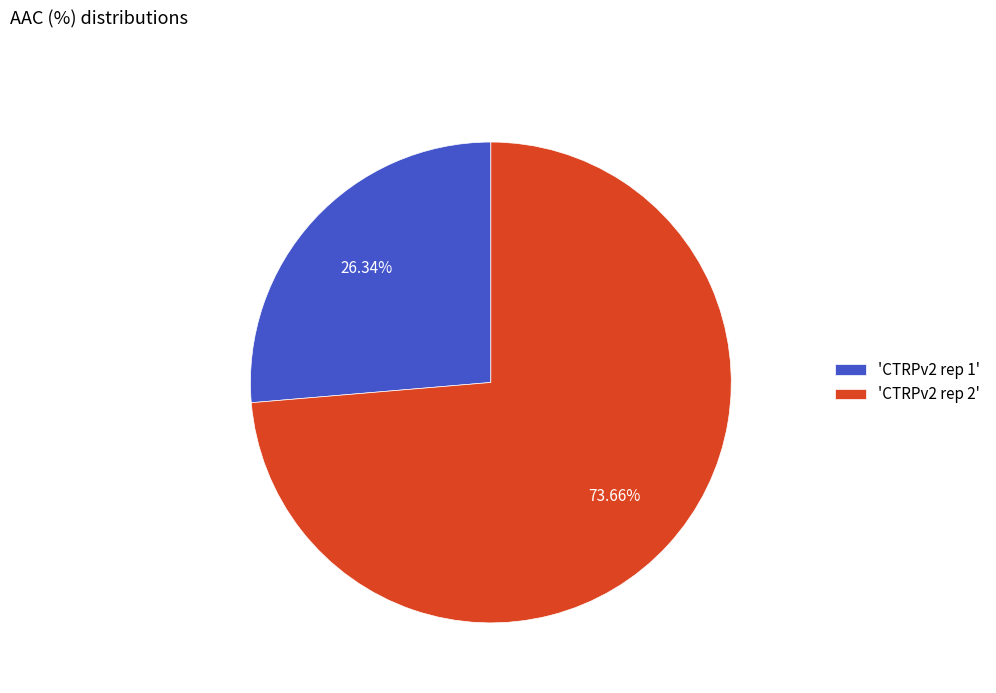

Does any single category account for the majority?

Yes